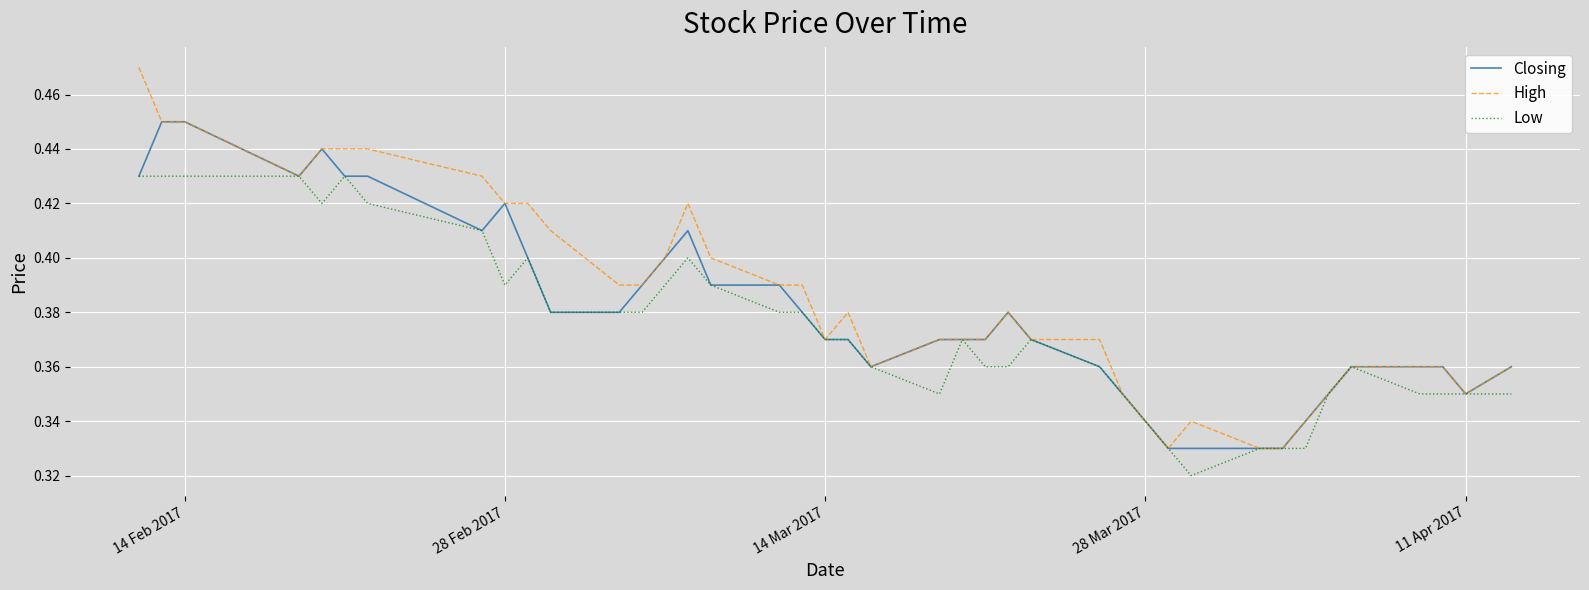

List the series in order of their peak value, lowest first.

Low, Closing, High